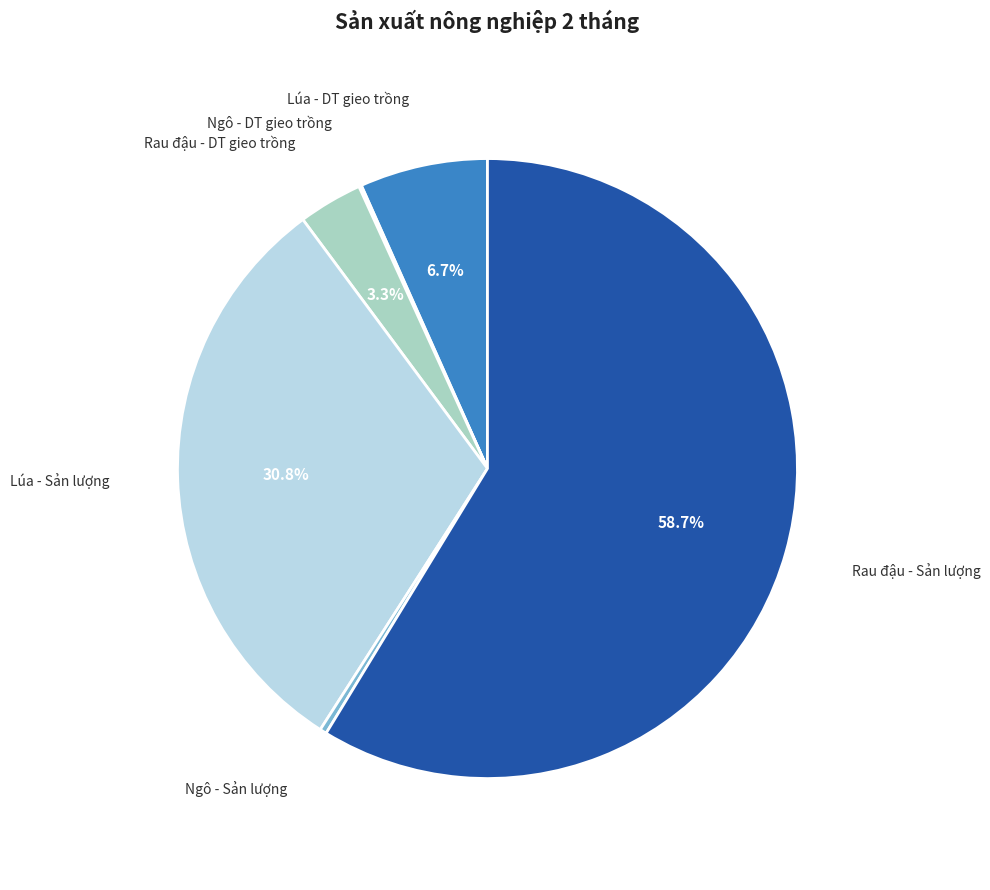

Does any single category account for the majority?

Yes